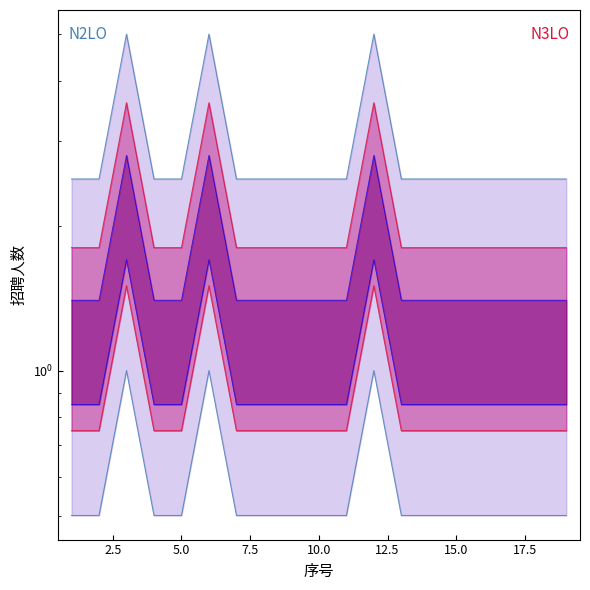

What is the spread (max minus min) of values at 15.0?

2.0